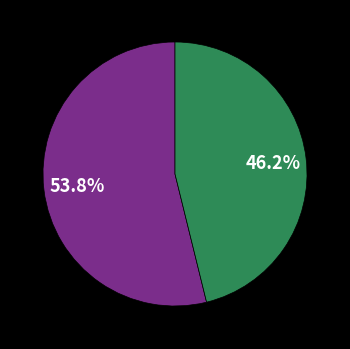

Is there any slice that represents more than half of the pie?

Yes